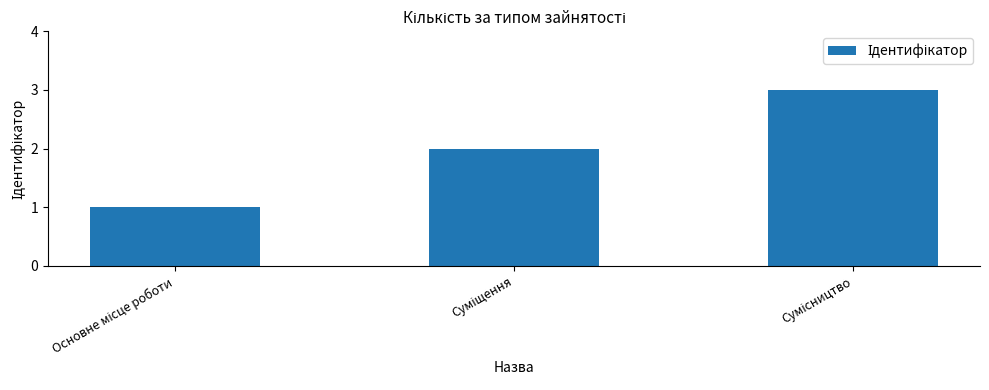

Reading left to right, extract all data points from this chart.

1	2	3